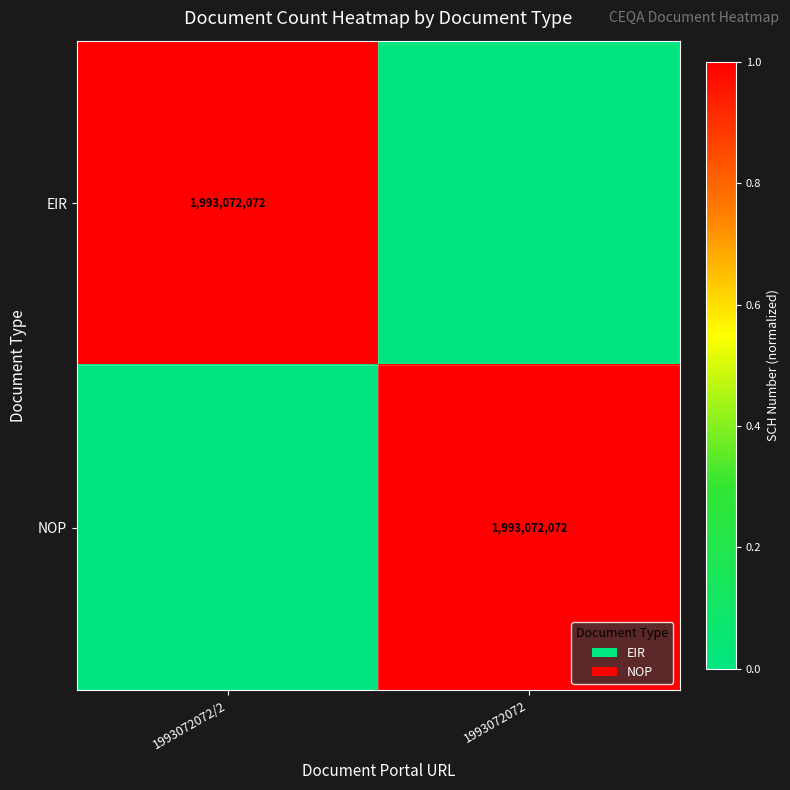

Is it true that EIR equals 424649272 at 1993072072/2?

False